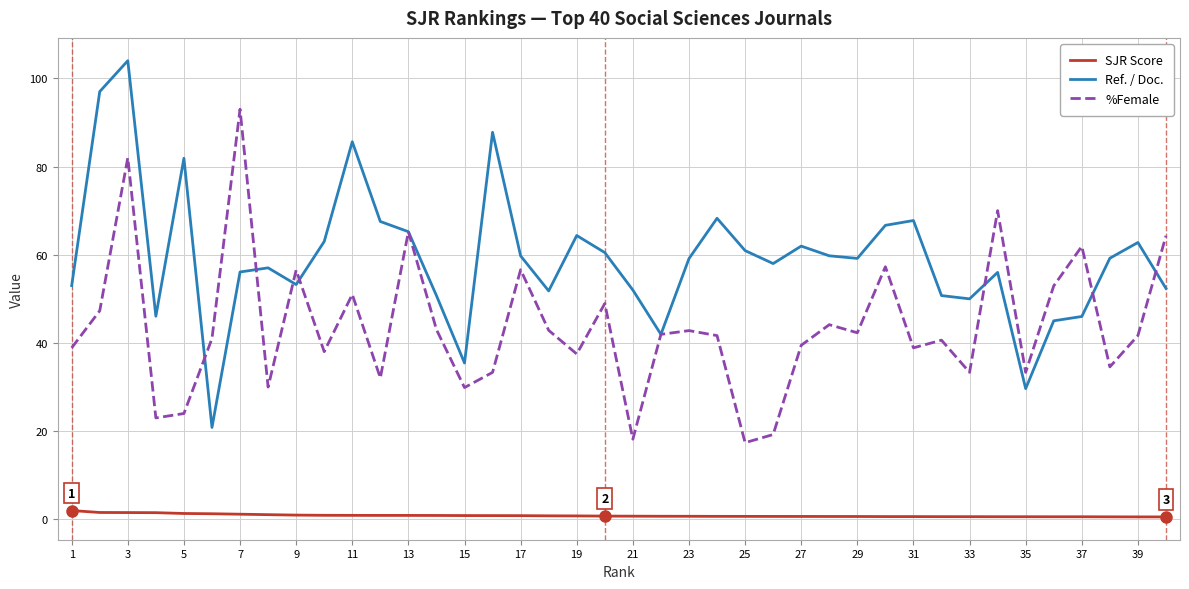

Does the chart have visible grid lines?

Yes